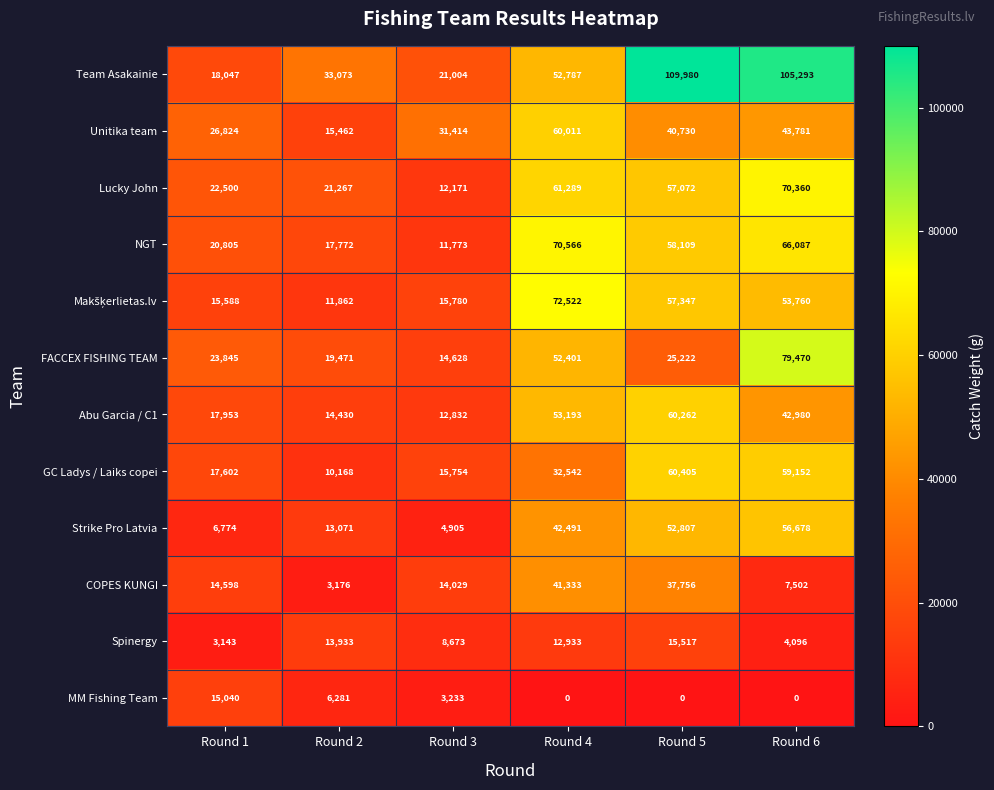

Count the number of data series in this chart.

12